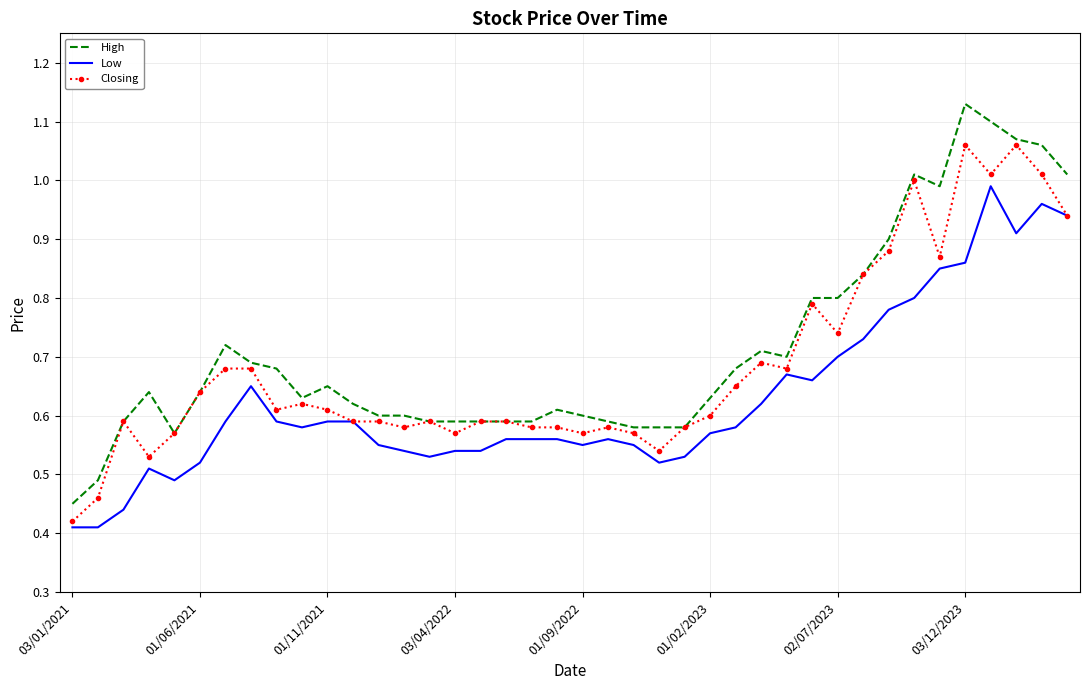

Which series has the widest spread of values?

High